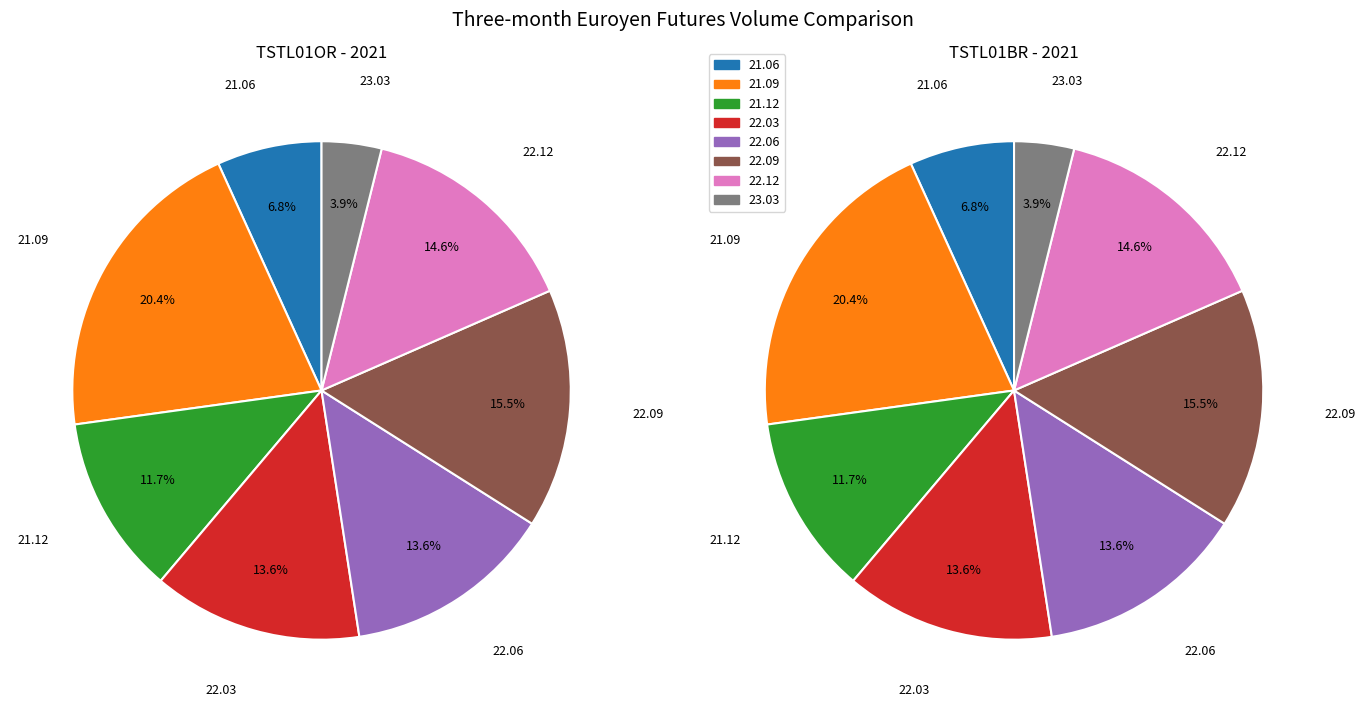

How many segments does this pie chart have?

8